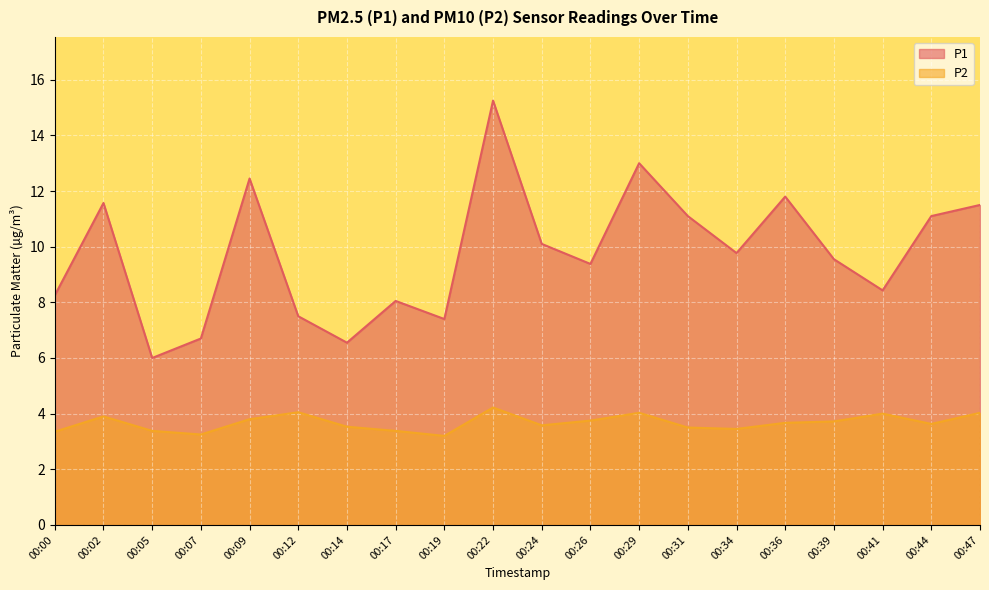

At which label does P2 reach its minimum?

00:19